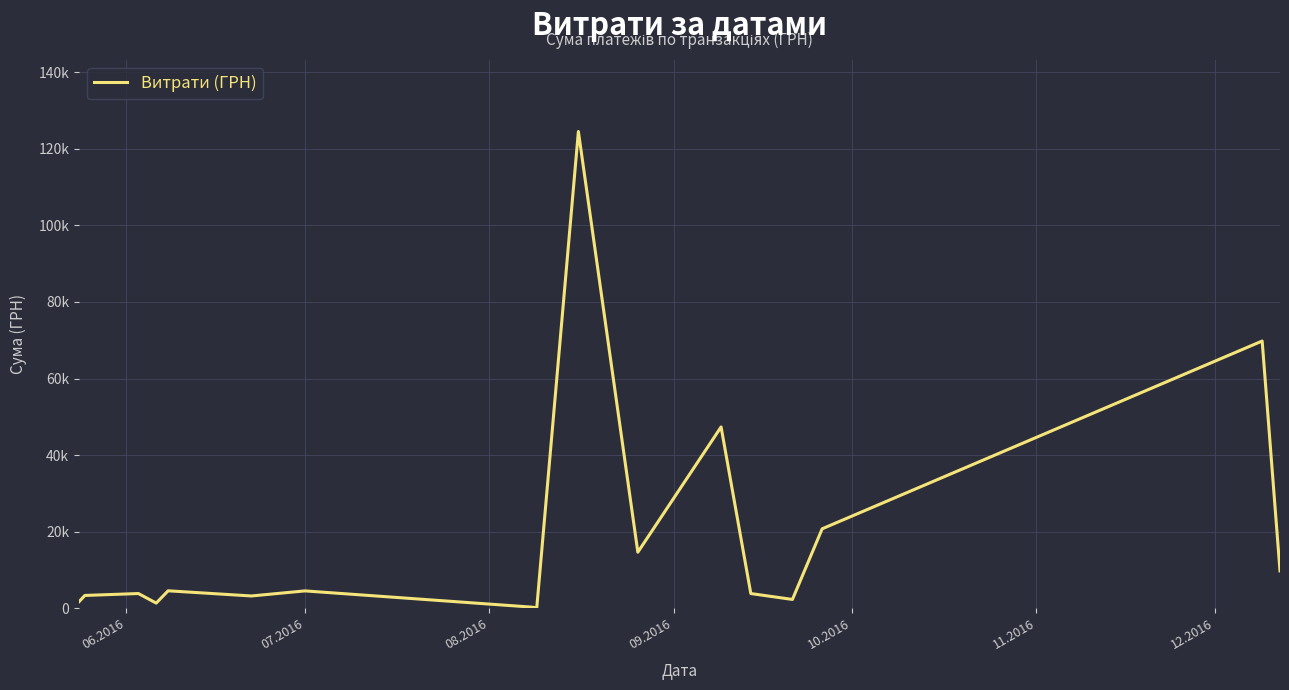

Does the chart display data point markers on the line(s)?

No